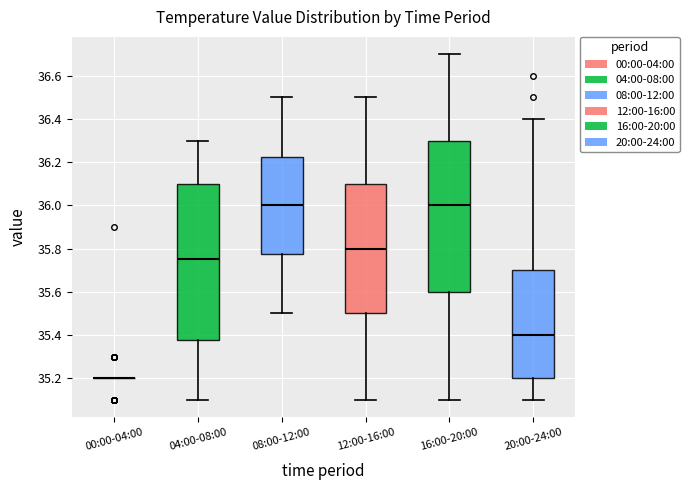

Reading left to right, read every box against the y-axis: the position of its median line, the range the box covers, and the ends of its whiskers. The values are not printed on the chart, so give them approximately, as read against the axis.

00:00-04:00: box collapsed to a line at 35.20, whiskers 35.20 to 35.20
04:00-08:00: median 35.76, box 35.38 to 36.10, whiskers 35.10 to 36.30
08:00-12:00: median 36.00, box 35.78 to 36.22, whiskers 35.50 to 36.50
12:00-16:00: median 35.80, box 35.50 to 36.10, whiskers 35.10 to 36.50
16:00-20:00: median 36.00, box 35.60 to 36.30, whiskers 35.10 to 36.70
20:00-24:00: median 35.40, box 35.20 to 35.70, whiskers 35.10 to 36.40